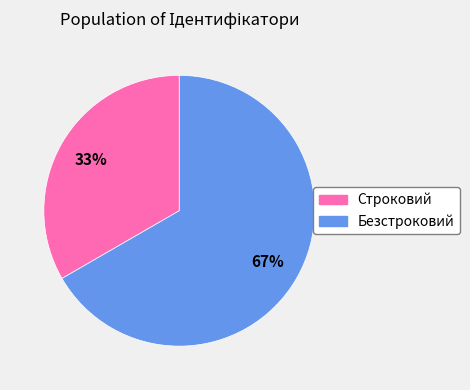

Which category has the biggest portion of the pie?

Безстроковий